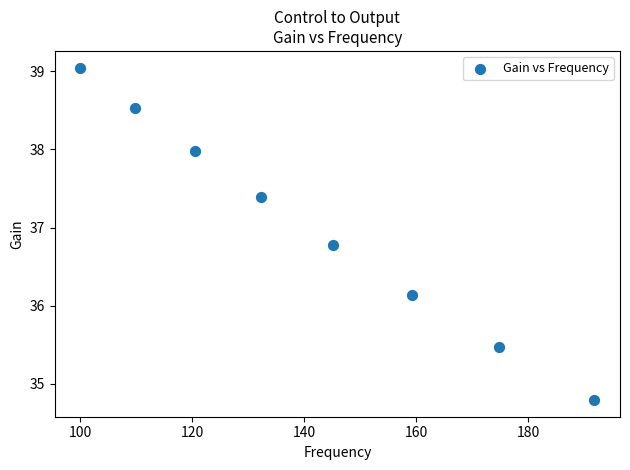

What is the range of X values (max minus min)?

91.8